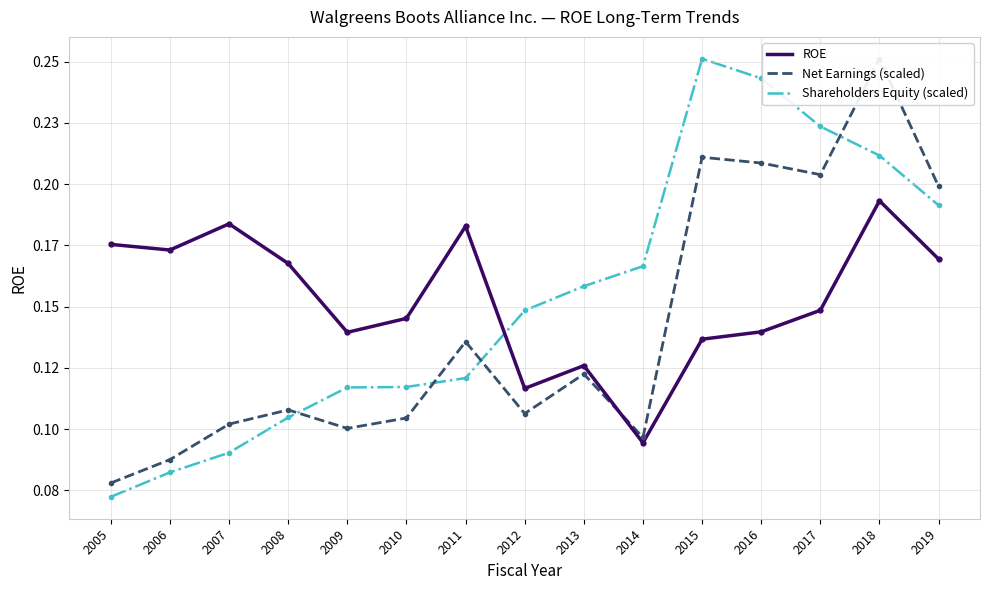

What is the value of the Shareholders Equity (scaled) point at the 10th from the left?

0.2